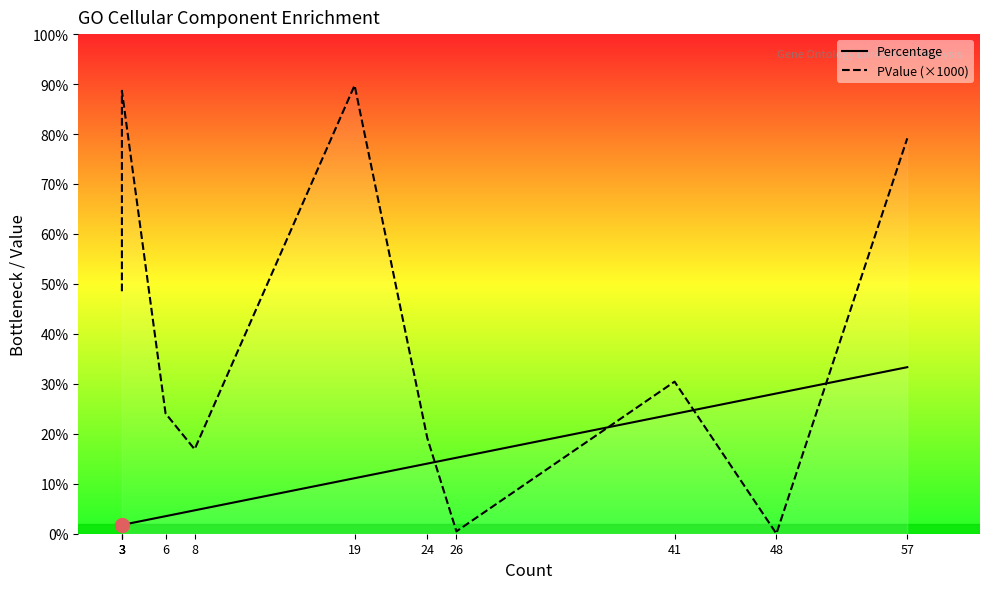

At which label is Percentage closest to 17?

26